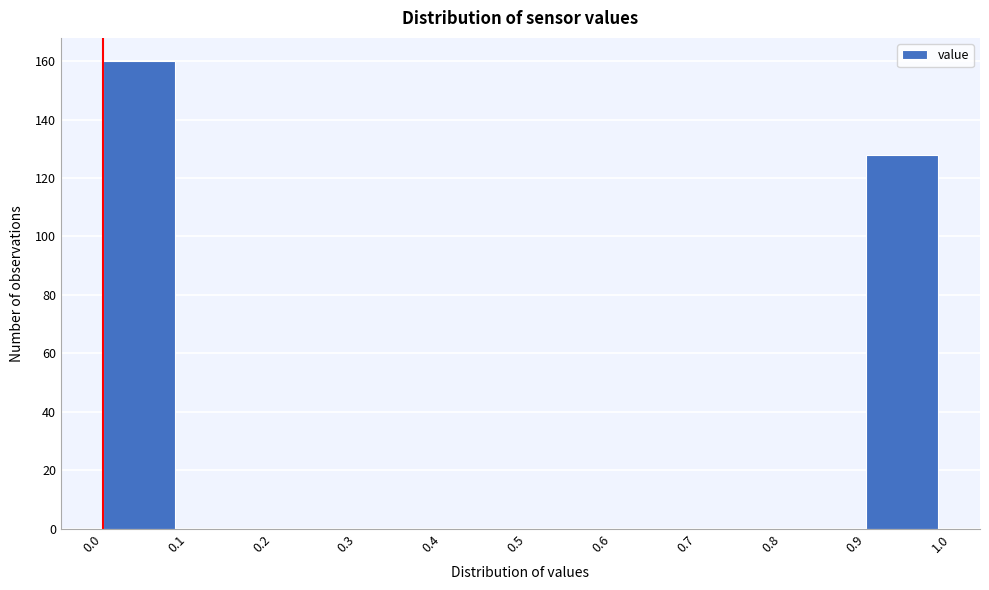

Reading left to right, transcribe this chart: for each bar, give the range it covers on the x-axis and its height. The values are not printed on the chart, so give them approximately, as read against the axis.

0.0 to 0.1: 160
0.1 to 0.2: 0
0.2 to 0.3: 0
0.3 to 0.4: 0
0.4 to 0.5: 0
0.5 to 0.6: 0
0.6 to 0.7: 0
0.7 to 0.8: 0
0.8 to 0.9: 0
0.9 to 1.0: 128